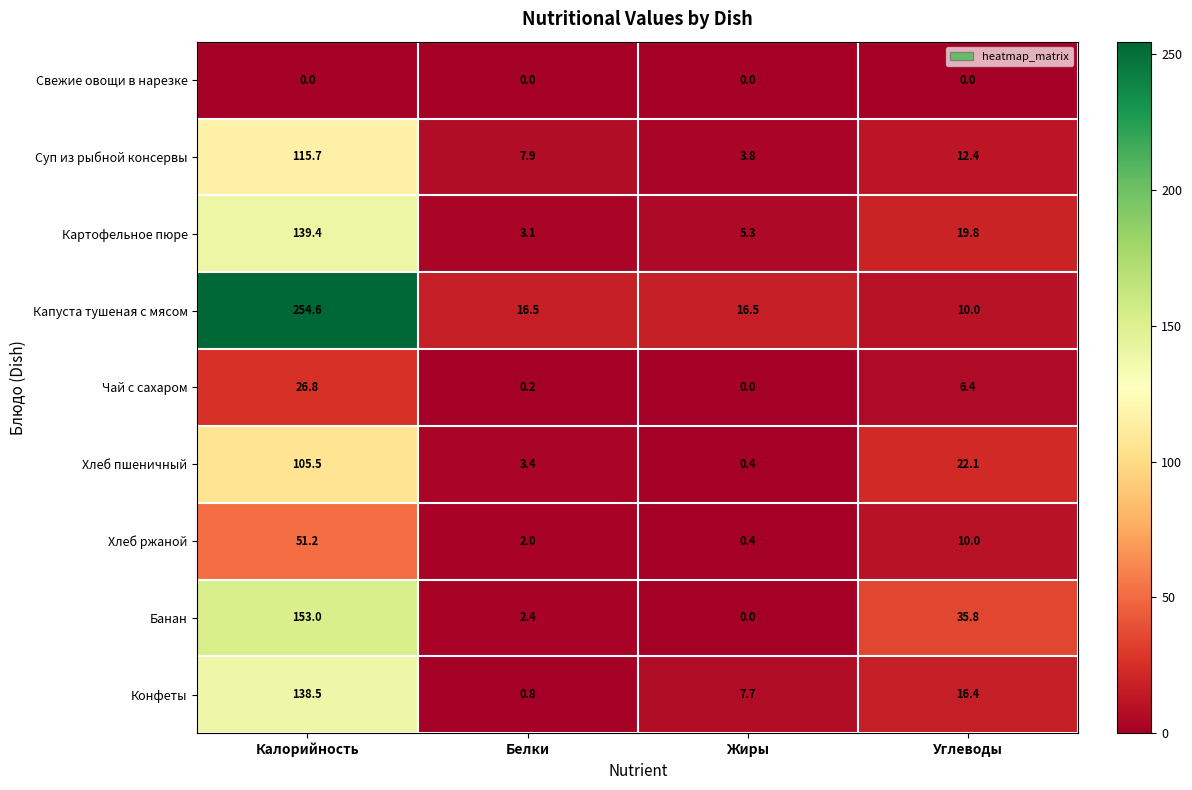

At which category is the sum across all series the highest?

Калорийность